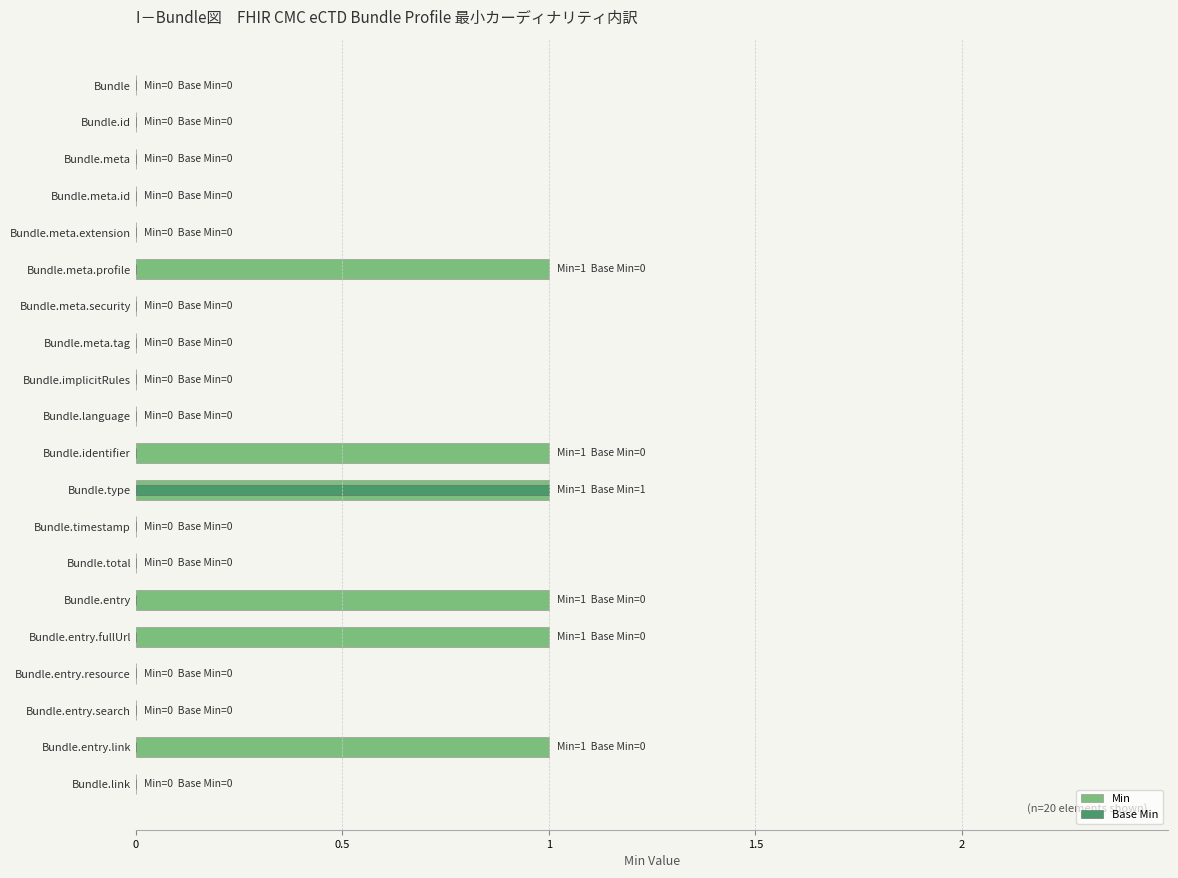

Is it true that Min equals 0 at Bundle.link?

True